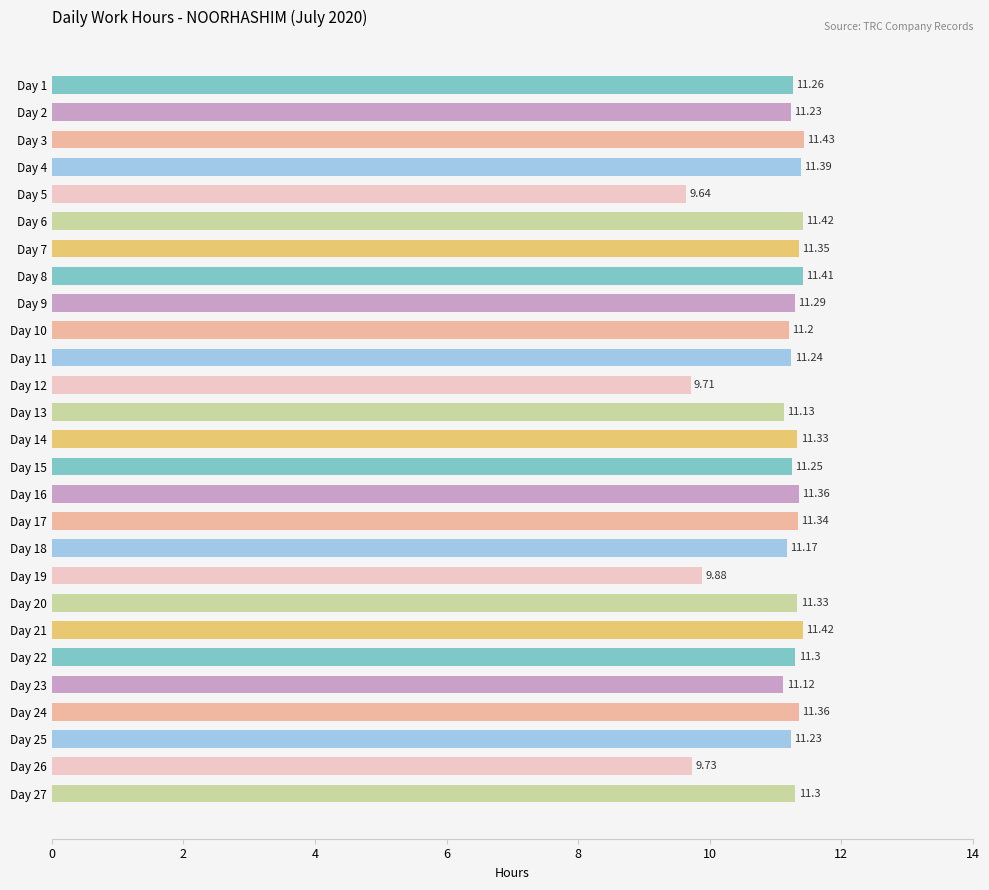

At which category does the chart reach its minimum across all series?

Day 5